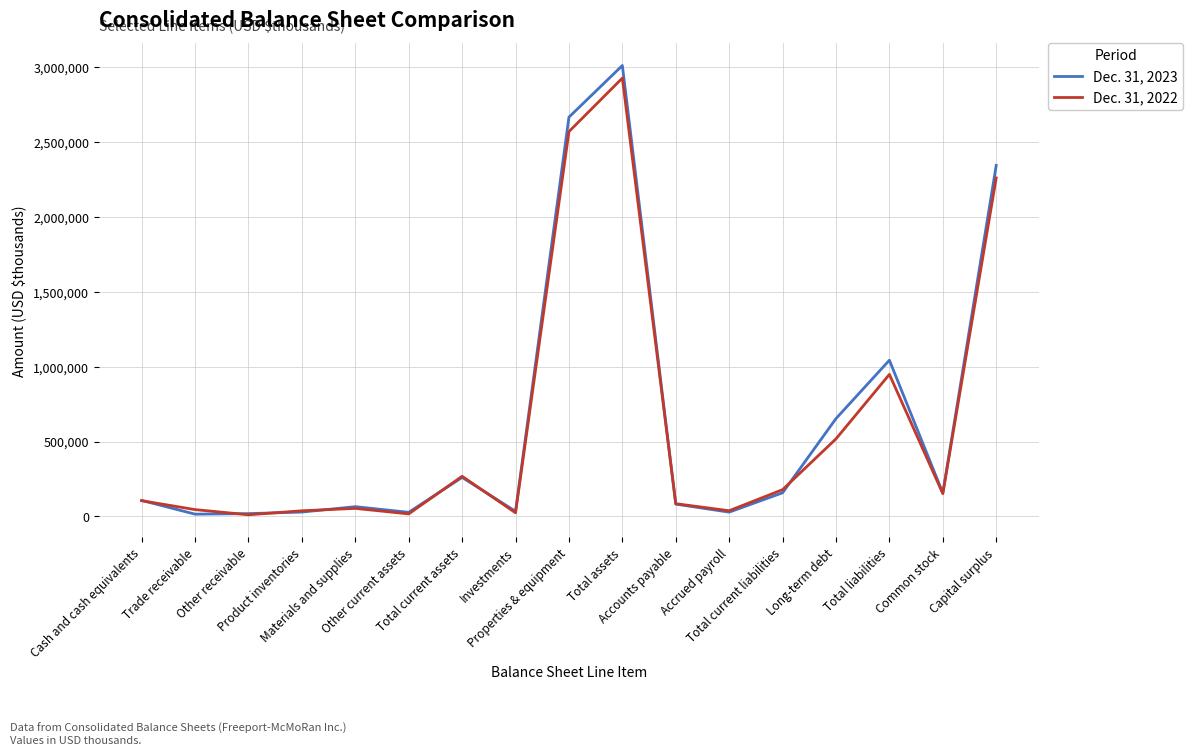

List the series in order of their peak value, lowest first.

Dec. 31, 2022, Dec. 31, 2023